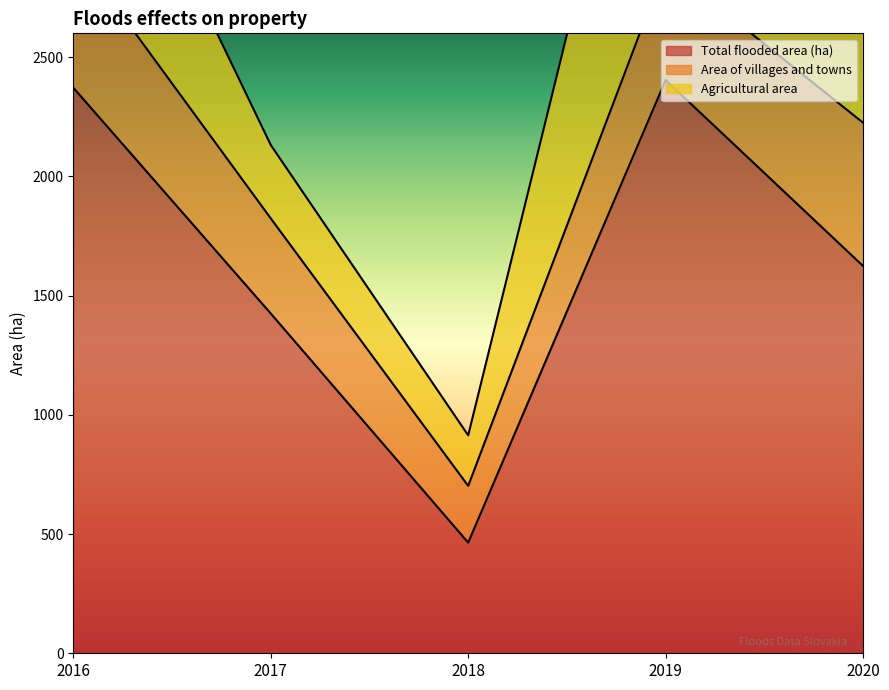

The Total flooded area (ha) series shows 2593 at 2020. True or false?

False